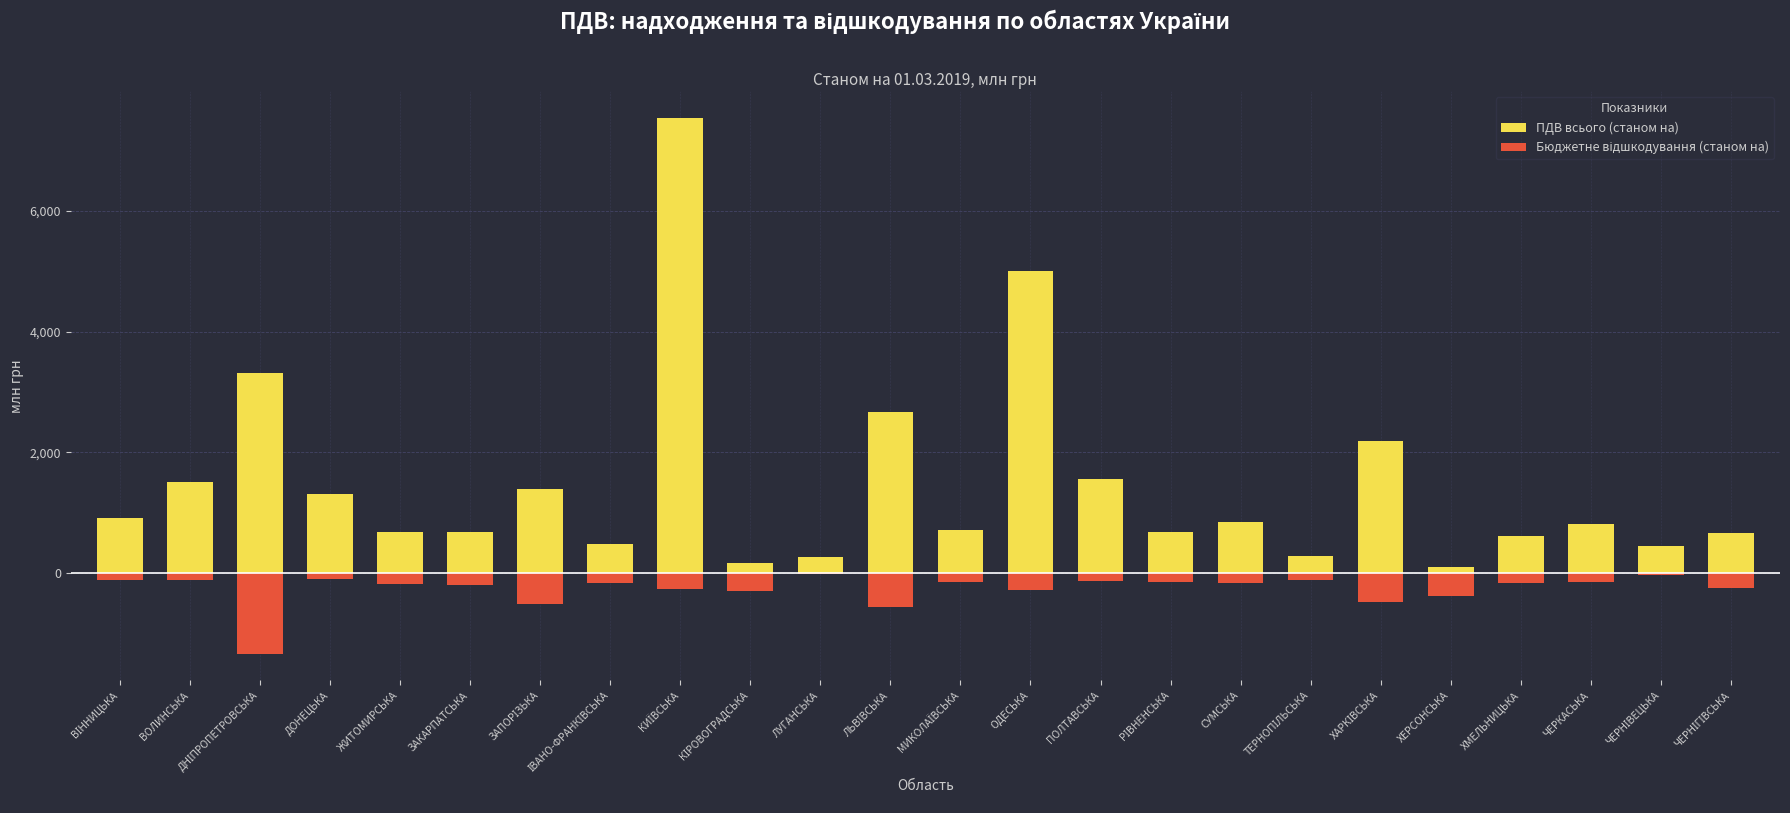

Where does the Бюджетне відшкодування (станом на) series first go above -158?

ВІННИЦЬКА